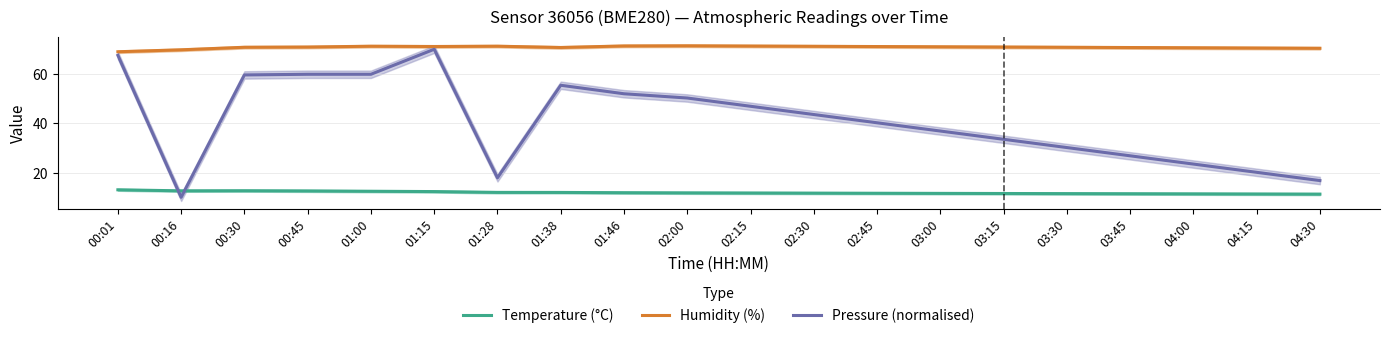

Which series has the largest total across all categories?

Humidity (%)